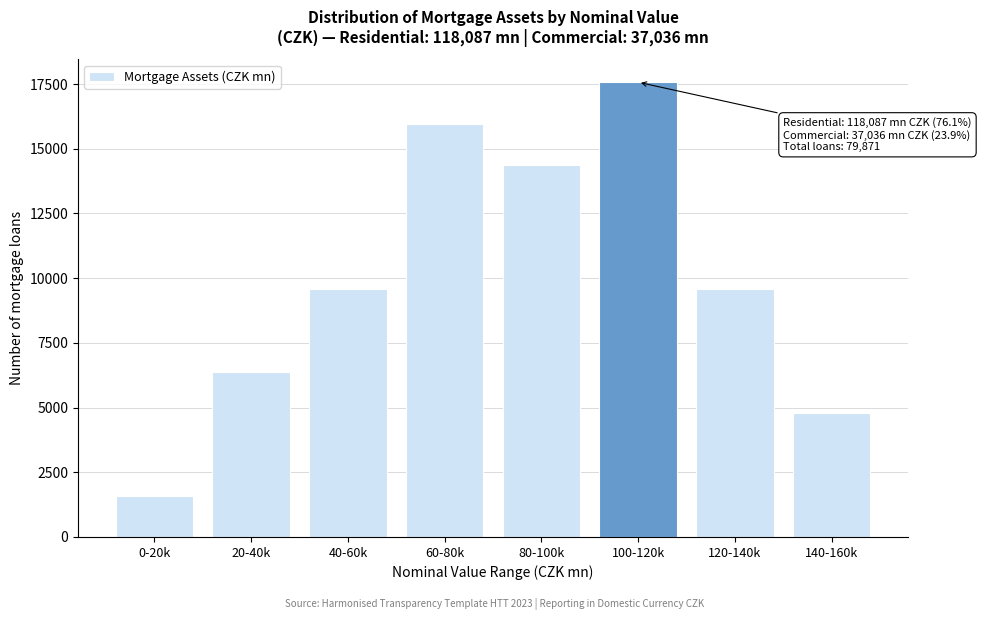

Reading left to right, extract all data points from this chart.

1597	6389	9584	15974	14376	17571	9584	4792